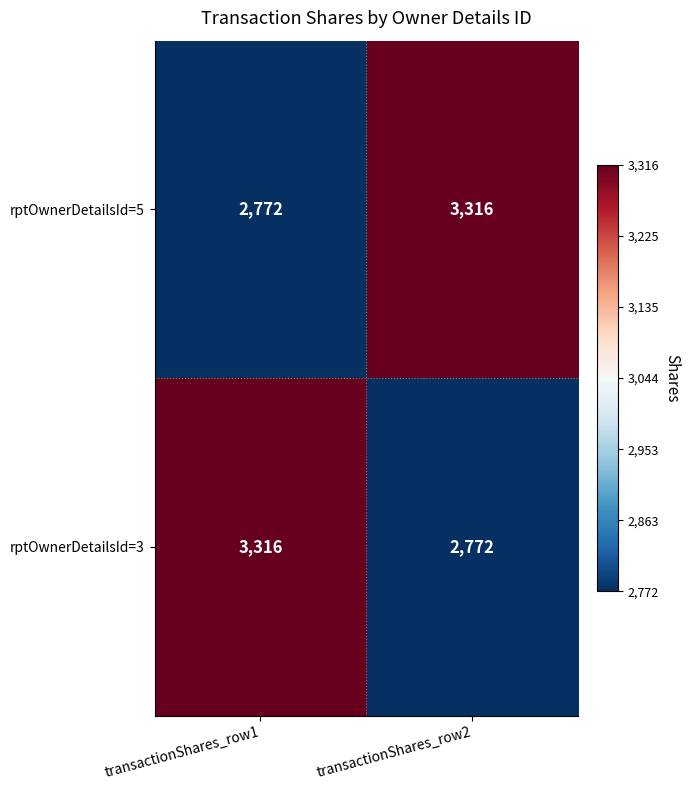

List the labels in order of rptOwnerDetailsId=5 value, largest first.

transactionShares_row2, transactionShares_row1